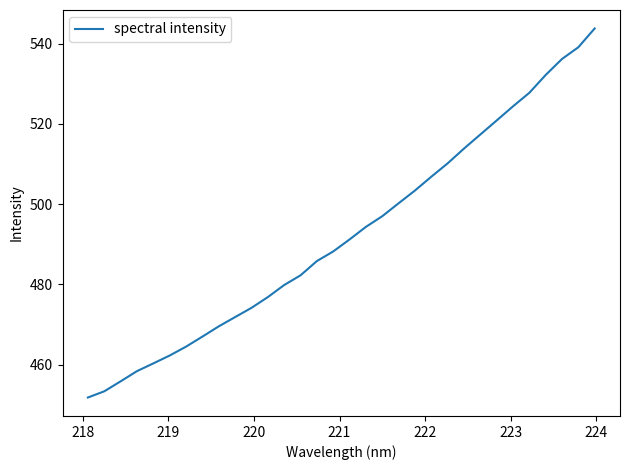

What is the difference between the maximum and minimum values?

92.0